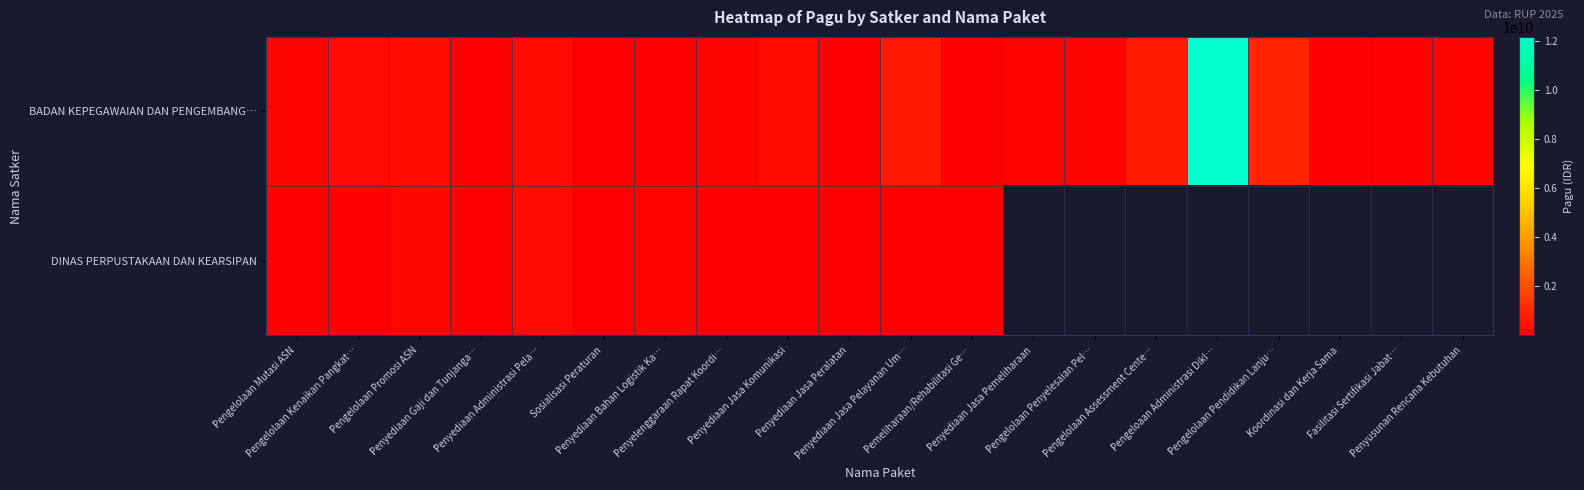

What is the difference between the maximum and minimum values in the BADAN KEPEGAWAIAN DAN PENGEMBANG… series?

12180072000.0